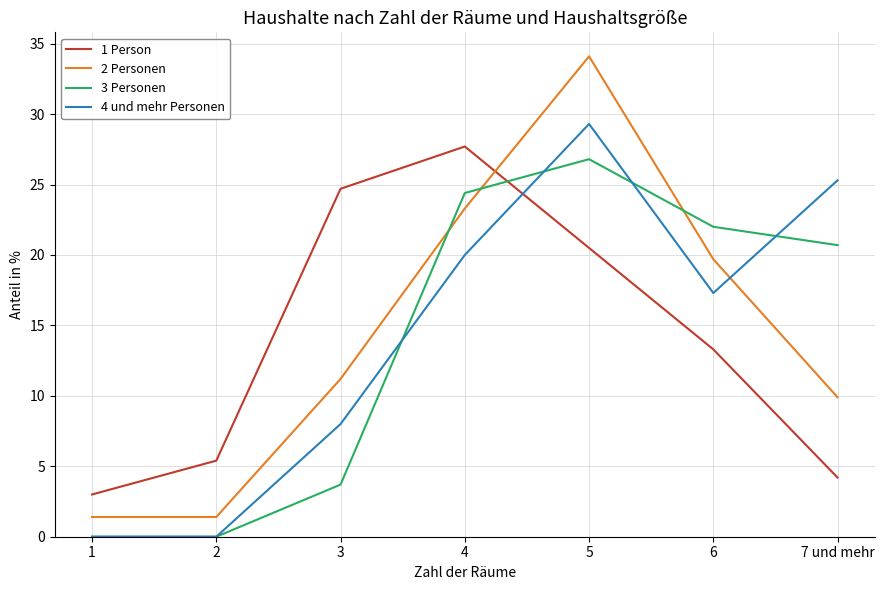

True or false: 3 Personen has a value of 3.7 at 3.

True